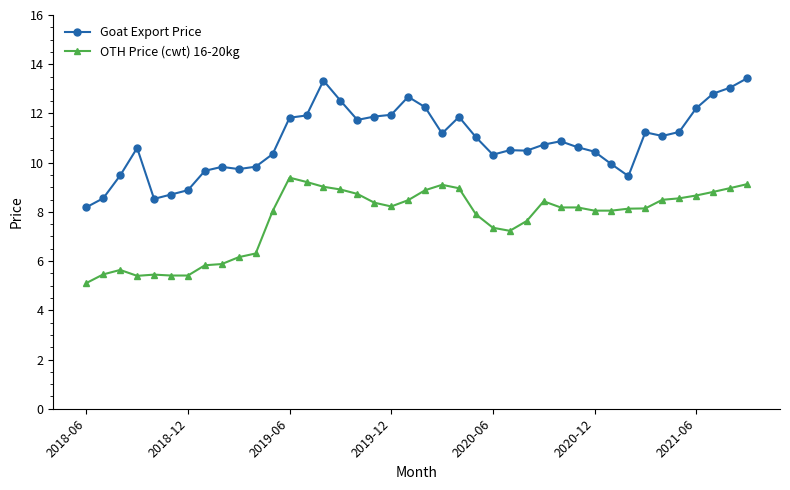

Which series has the widest spread of values?

Goat Export Price